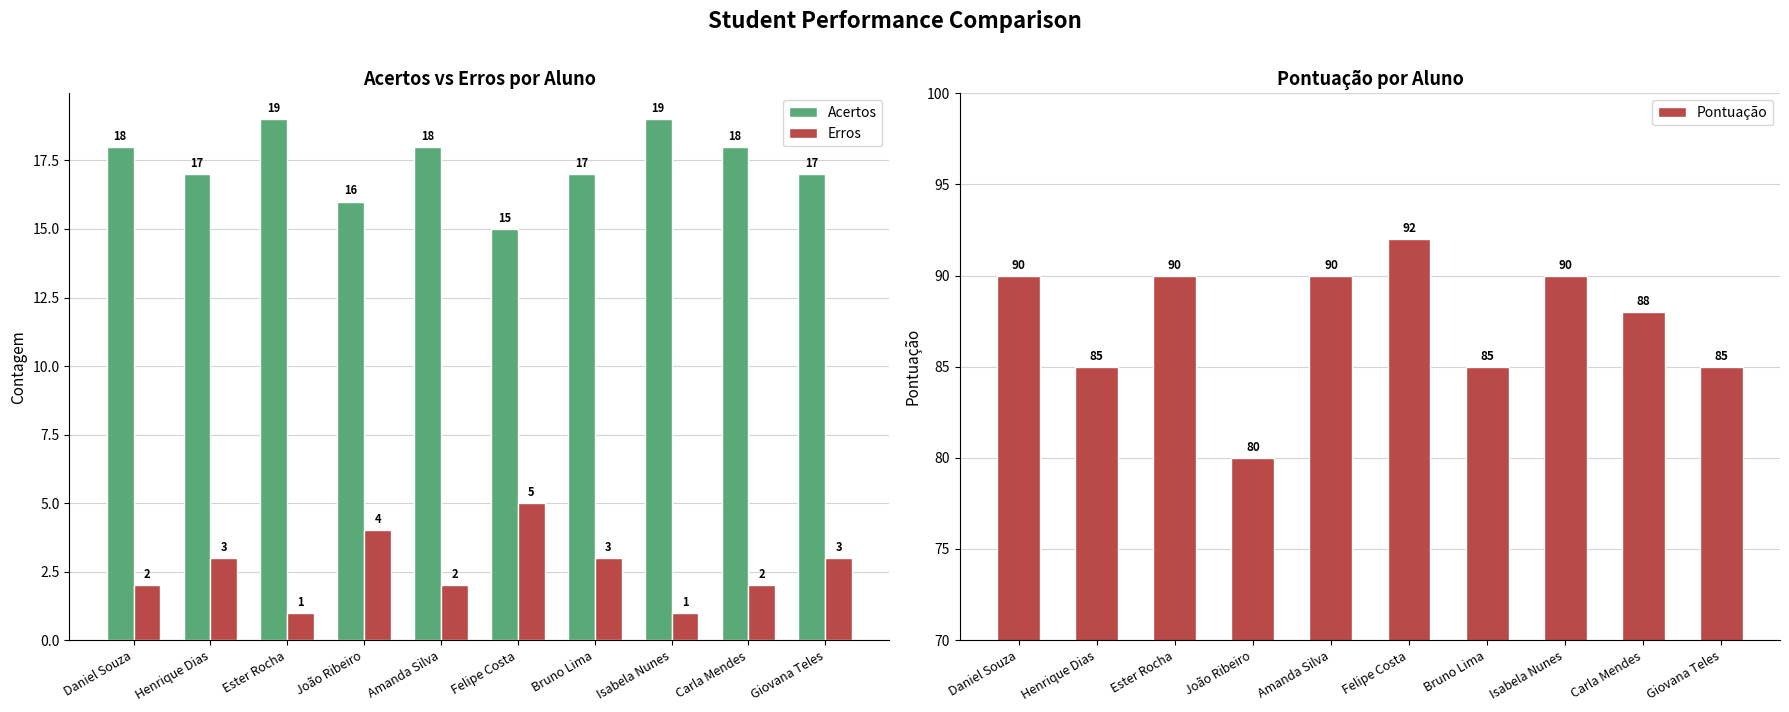

How many distinct data groups are displayed?

3